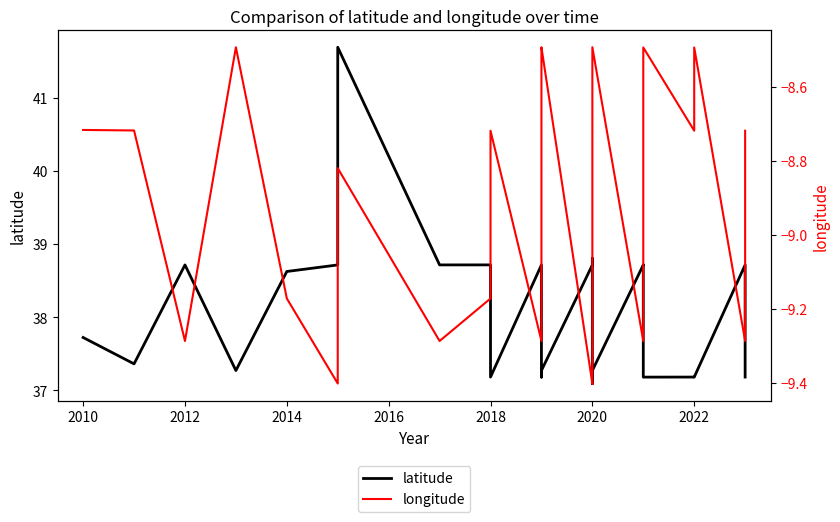

True or false: latitude and longitude intersect in this chart.

False